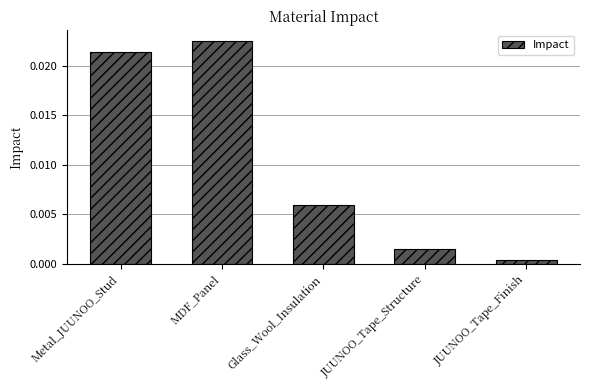

What is the label of the 1st bar from the right?

JUUNOO_Tape_Finish